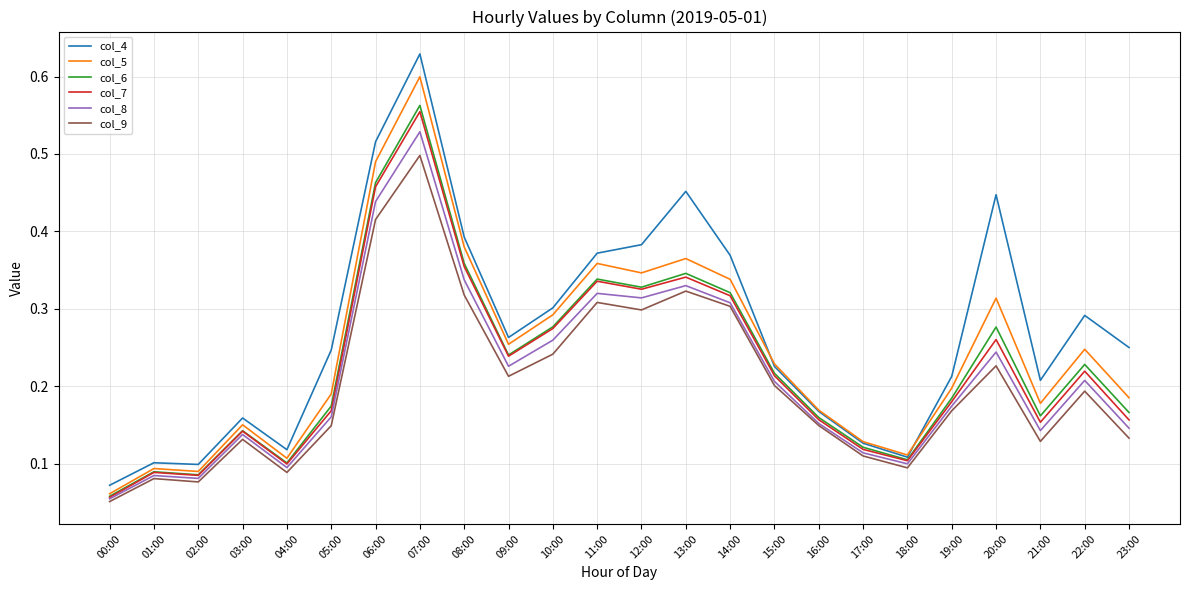

At which label does col_5 reach its peak?

07:00